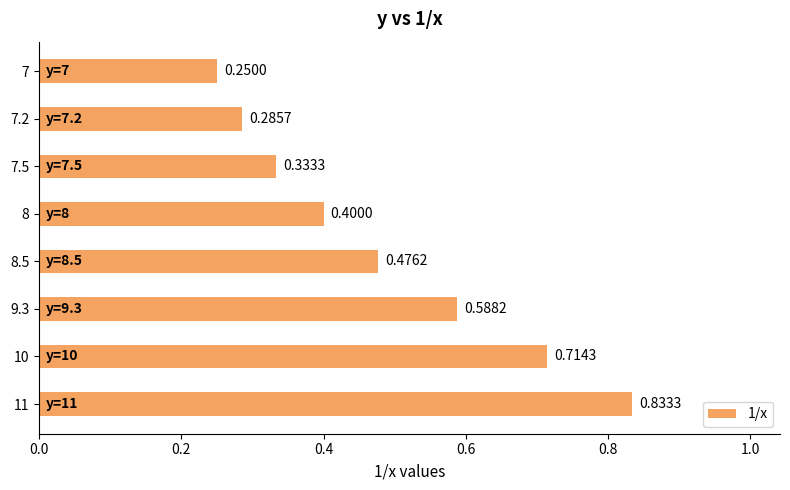

Between 7.2 and 10, which is larger?

10